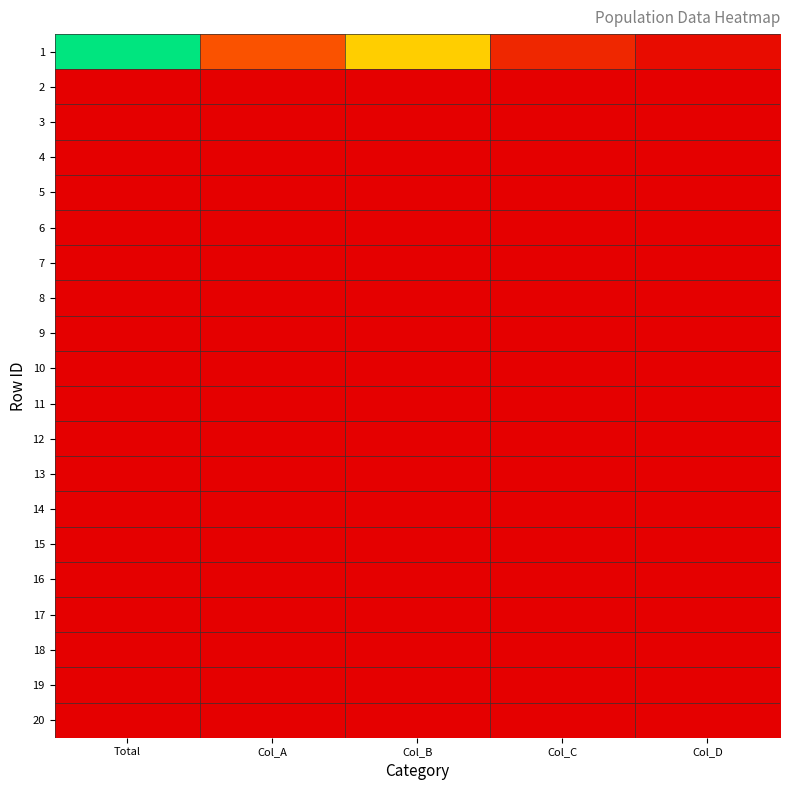

Which series has the largest total across all categories?

1